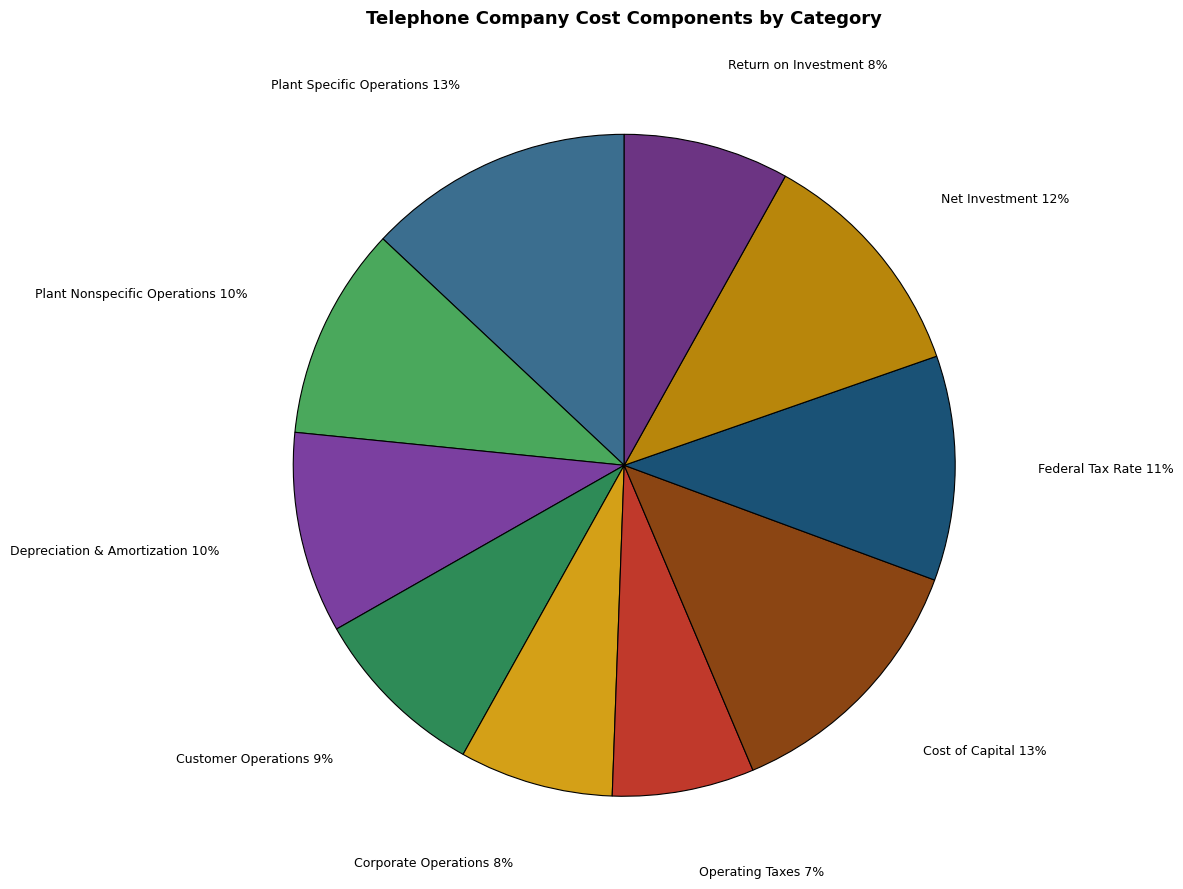

Count the number of slices in the pie.

10